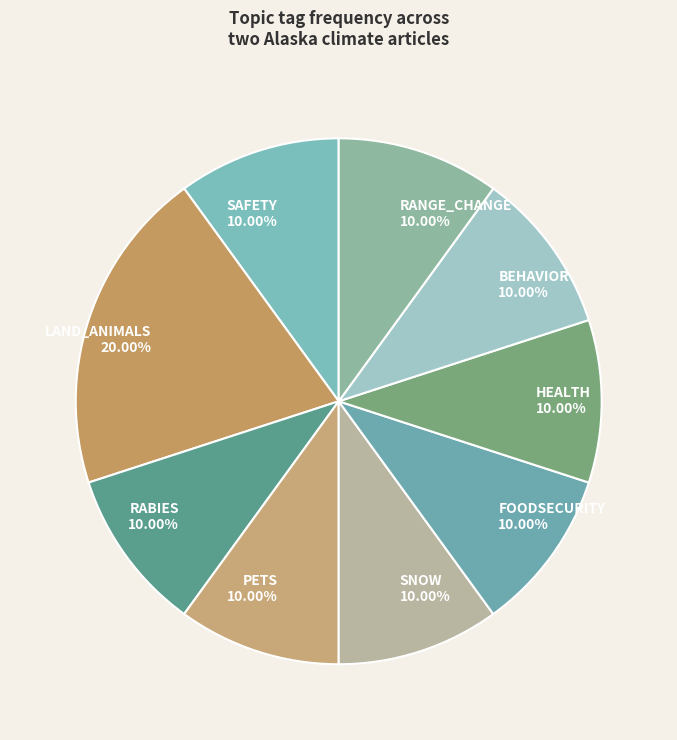

Is there any slice that represents more than half of the pie?

No